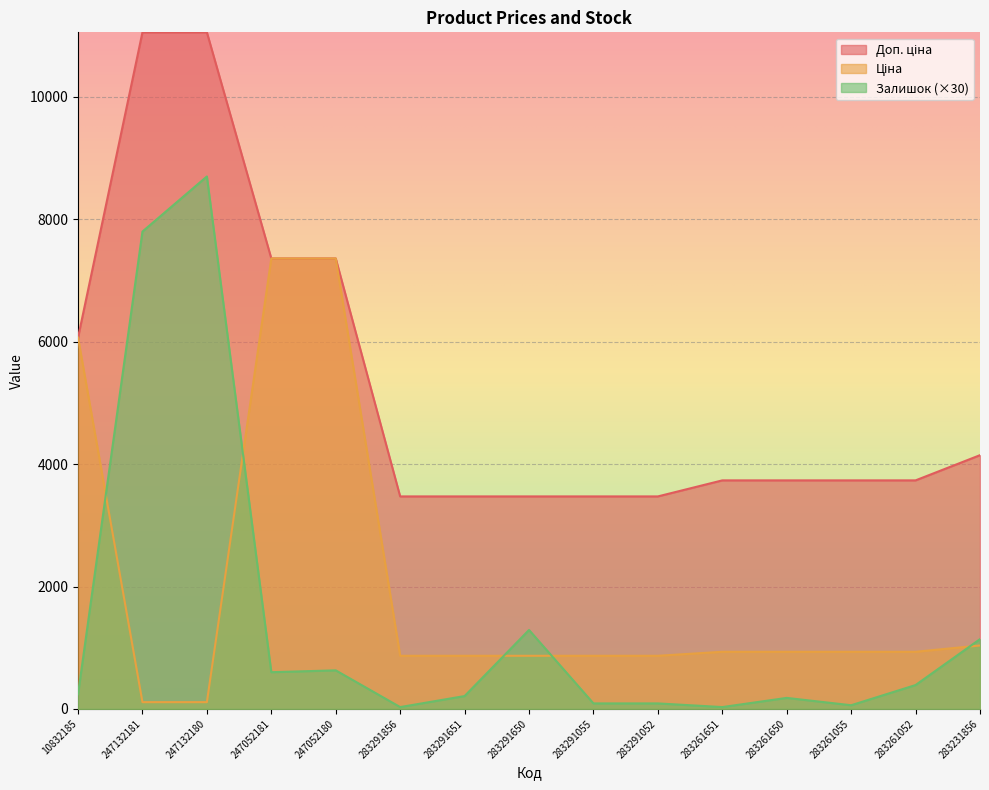

What is the value of the Доп. ціна point at the 12th from the left?

3734.2